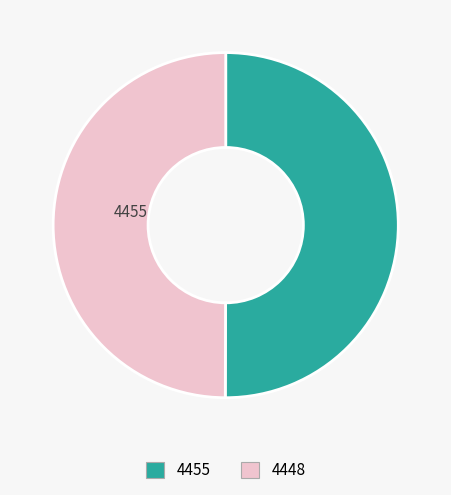

To the nearest percent, what is the average slice percentage?

50%